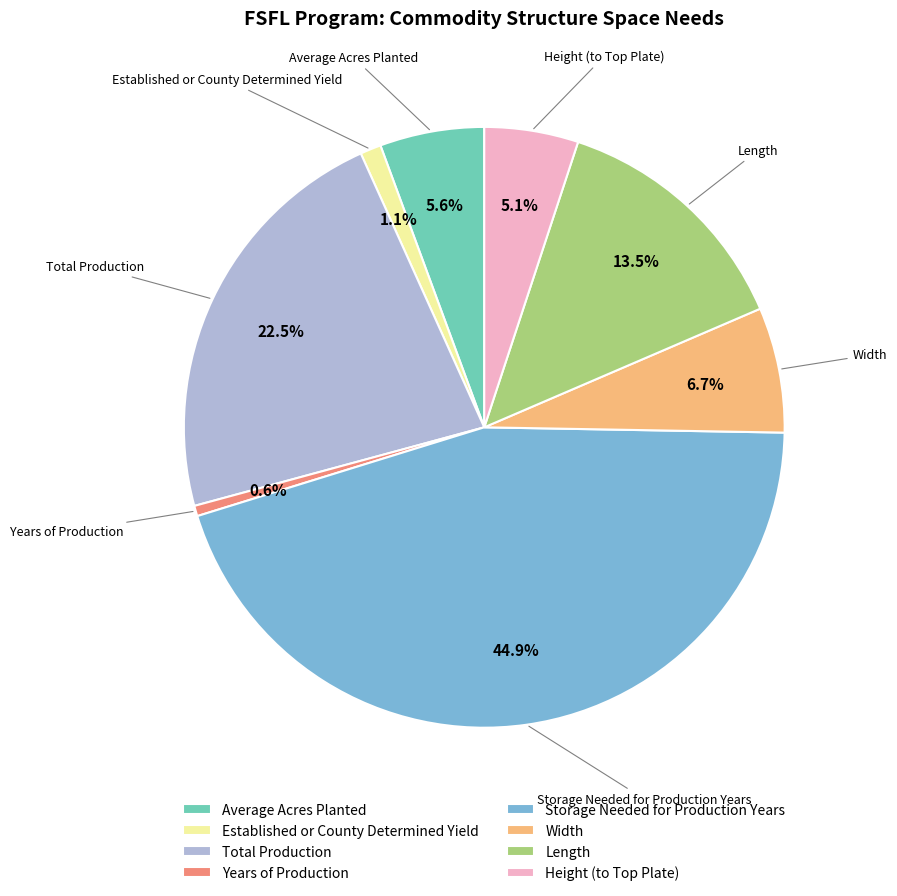

To the nearest percent, what is the difference between the largest and smallest slice percentages?

44%